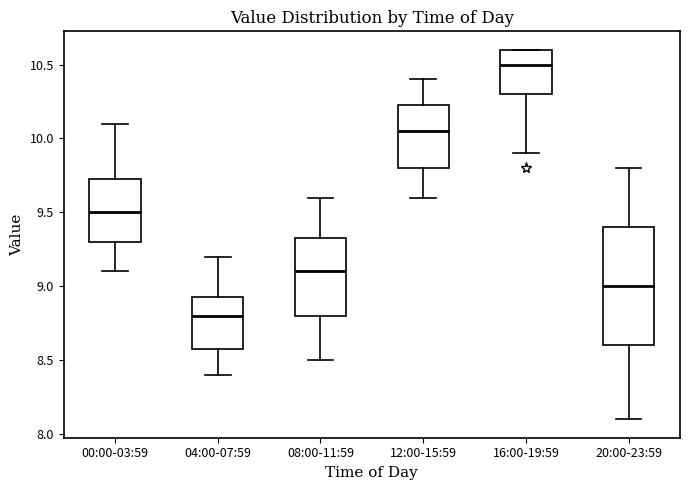

Reading left to right, transcribe this box plot: for each box, give where its median line is, the range the box spans, and where its two whiskers end, as read against the y-axis. The values are not printed on the chart, so give them approximately, as read against the axis.

00:00-03:59: median 9.50, box 9.30 to 9.75, whiskers 9.10 to 10.10
04:00-07:59: median 8.80, box 8.60 to 8.95, whiskers 8.40 to 9.20
08:00-11:59: median 9.10, box 8.80 to 9.35, whiskers 8.50 to 9.60
12:00-15:59: median 10.05, box 9.80 to 10.25, whiskers 9.60 to 10.40
16:00-19:59: median 10.50, box 10.30 to 10.60, whiskers 9.90 to 10.60
20:00-23:59: median 9.00, box 8.60 to 9.40, whiskers 8.10 to 9.80